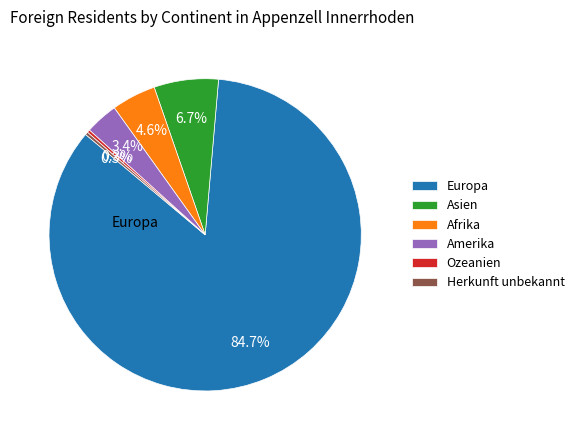

Is it true that Asien is 7% of the pie?

True